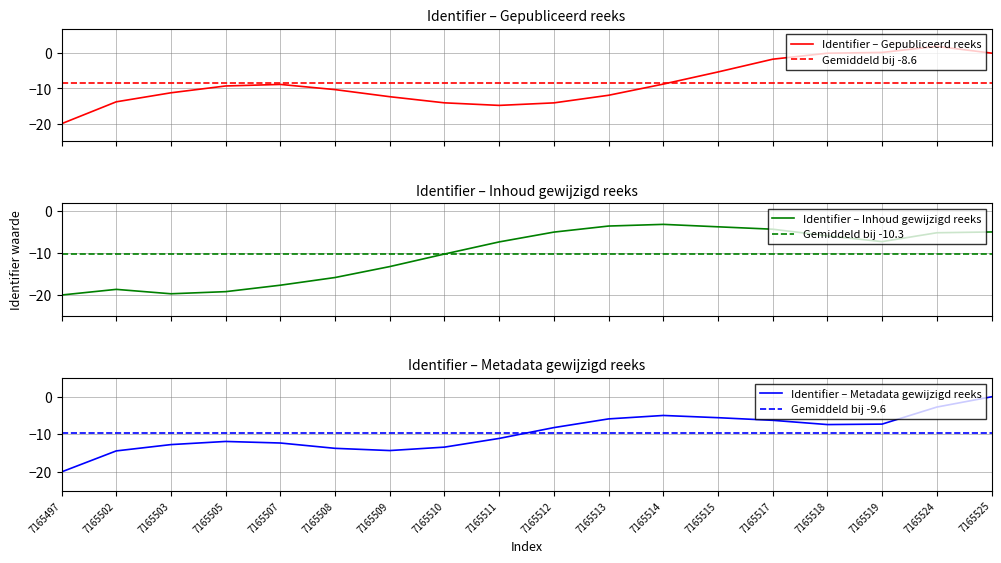

Which series has the largest total across all categories?

Gepubliceerd